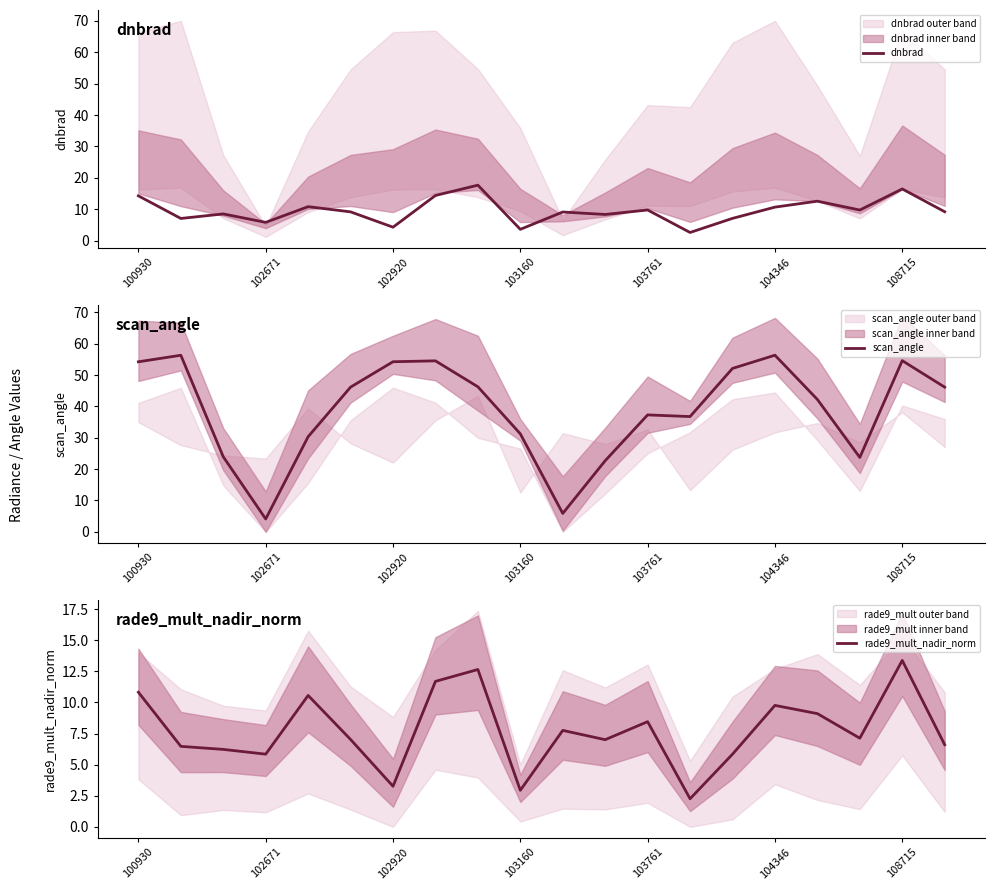

What is the highest value of the scan_angle series?

56.3